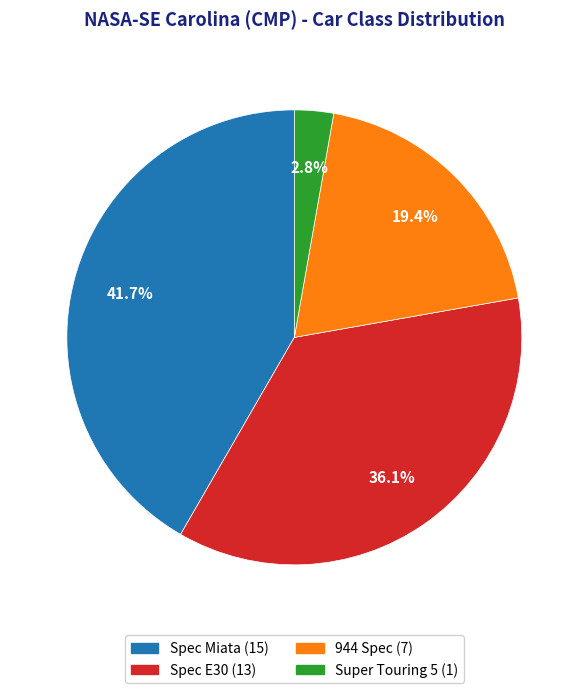

Rank the categories by value from highest to lowest.

Spec Miata, Spec E30, 944 Spec, Super Touring 5